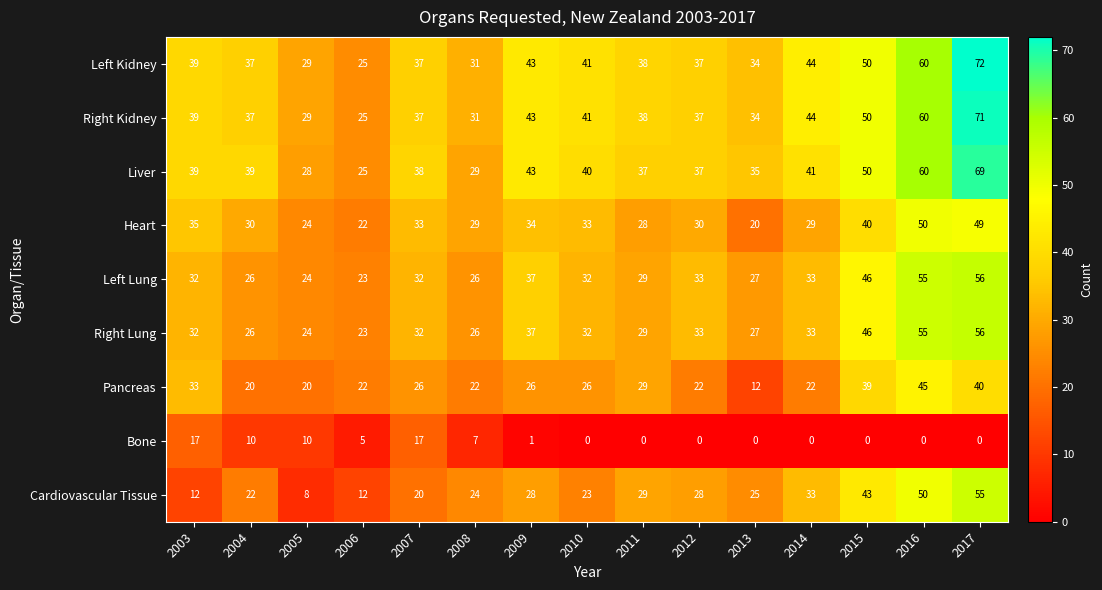

Which series changed the most between 2010 and 2017?

Cardiovascular Tissue